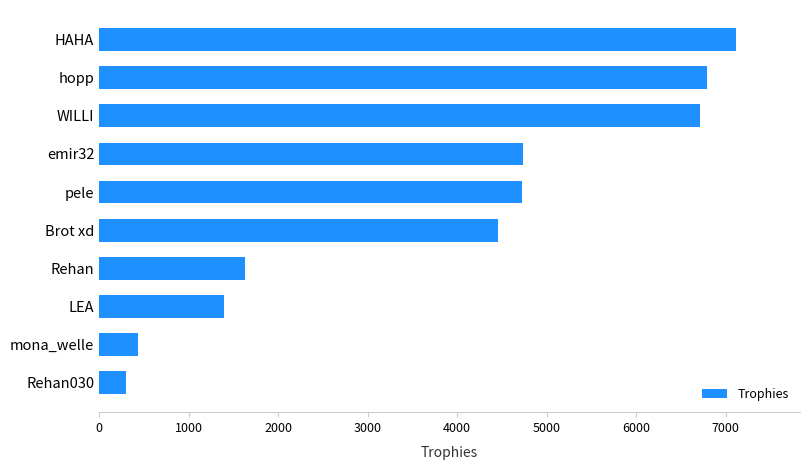

What is the sum of all values?

38317